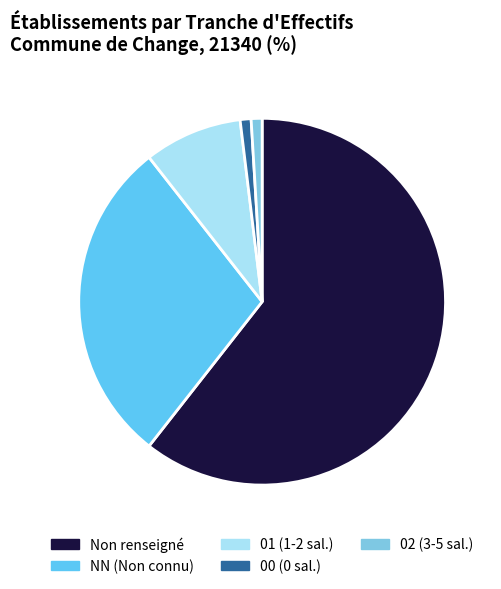

How many segments does this pie chart have?

5